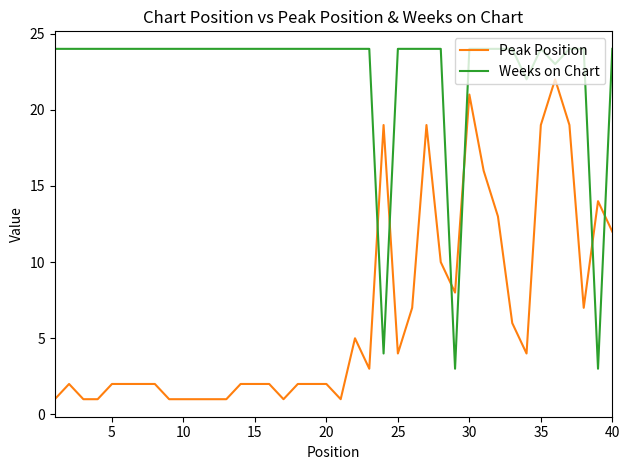

What is the maximum value for Peak Position?

22